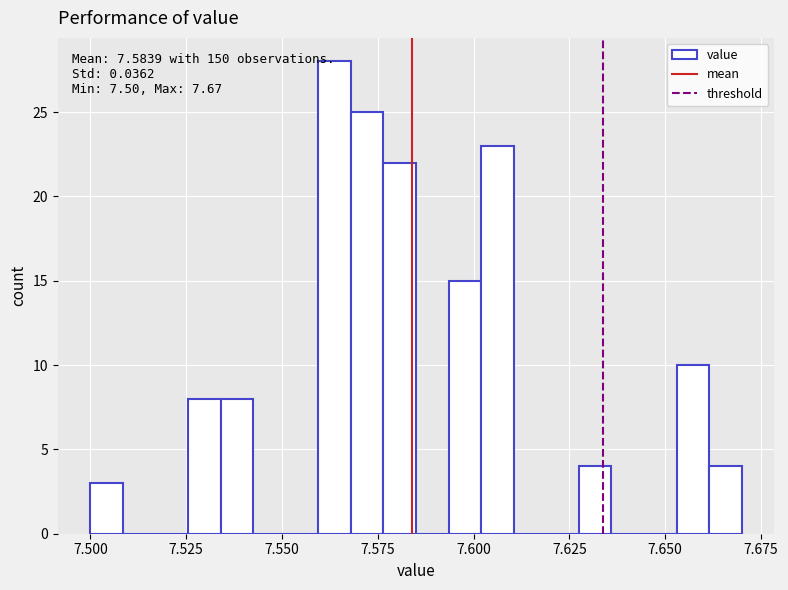

Read against the x-axis, roughly where is the centre of the tallest bar?

7.565